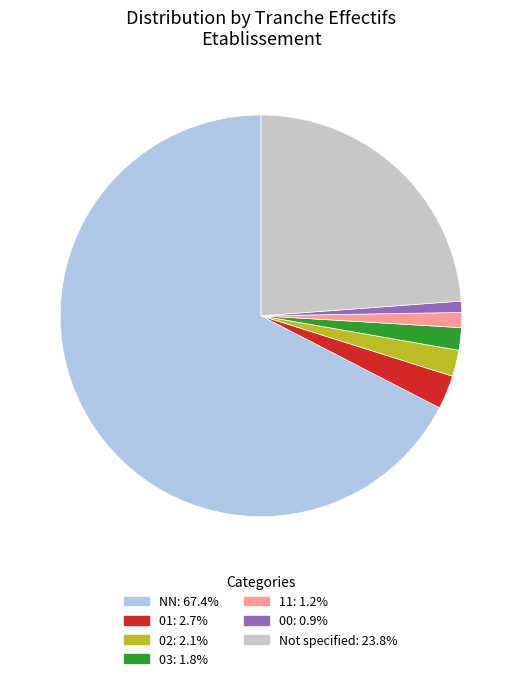

Is there a majority slice in this chart?

Yes